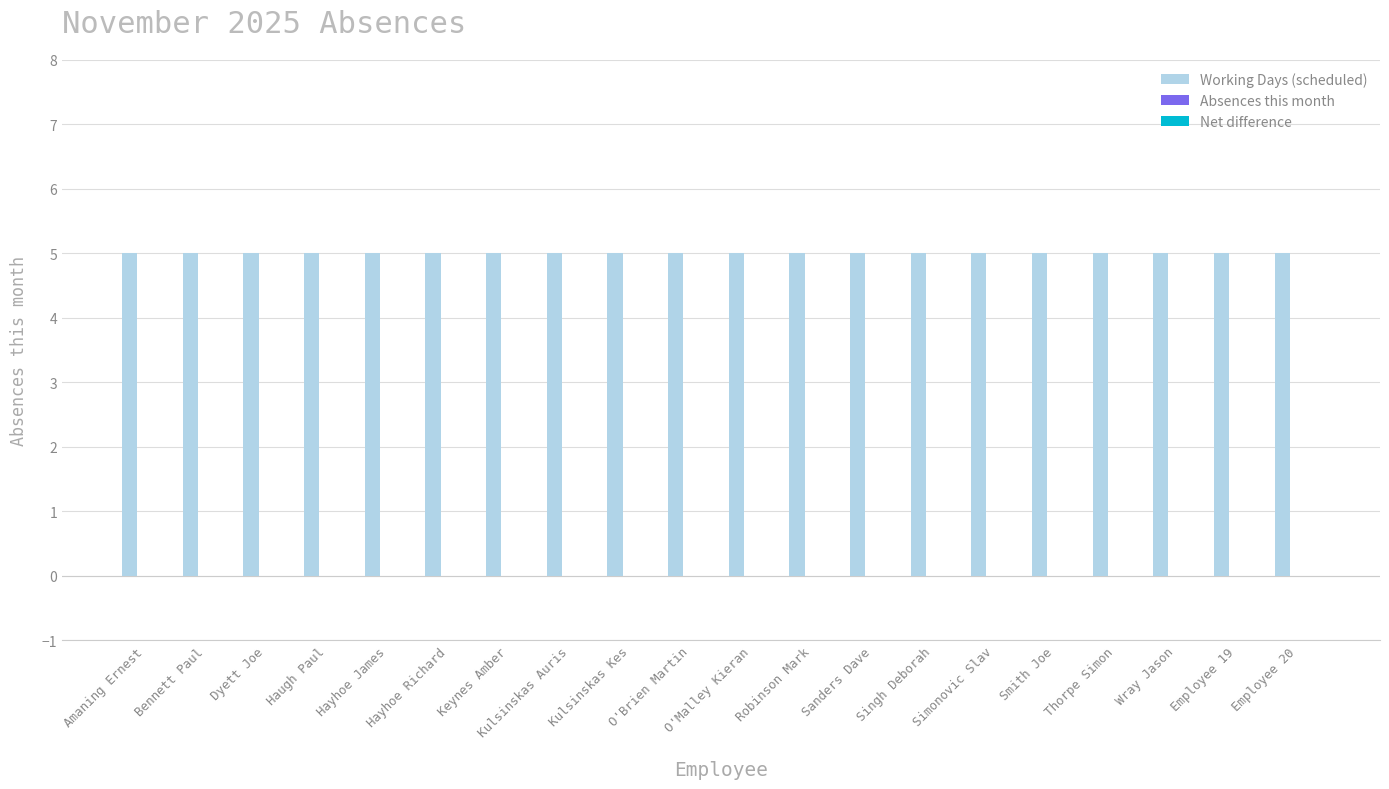

Does the chart contain any negative values?

No